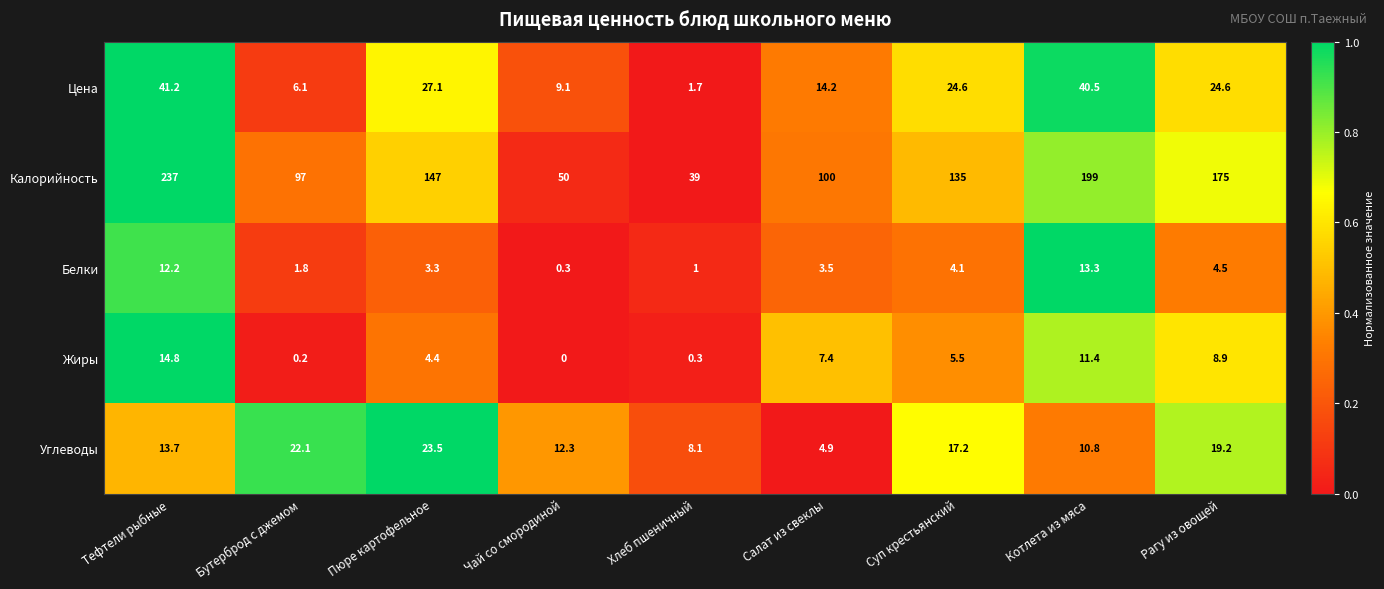

At how many categories does at least one series exceed 0?

9